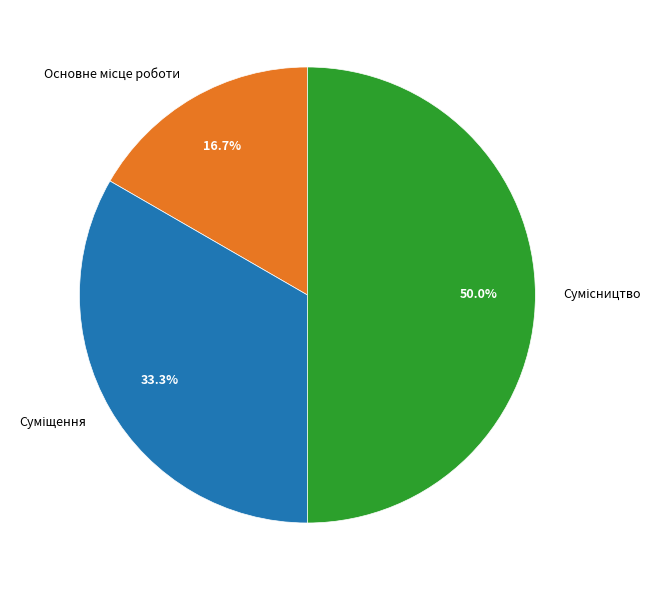

How many segments does this pie chart have?

3